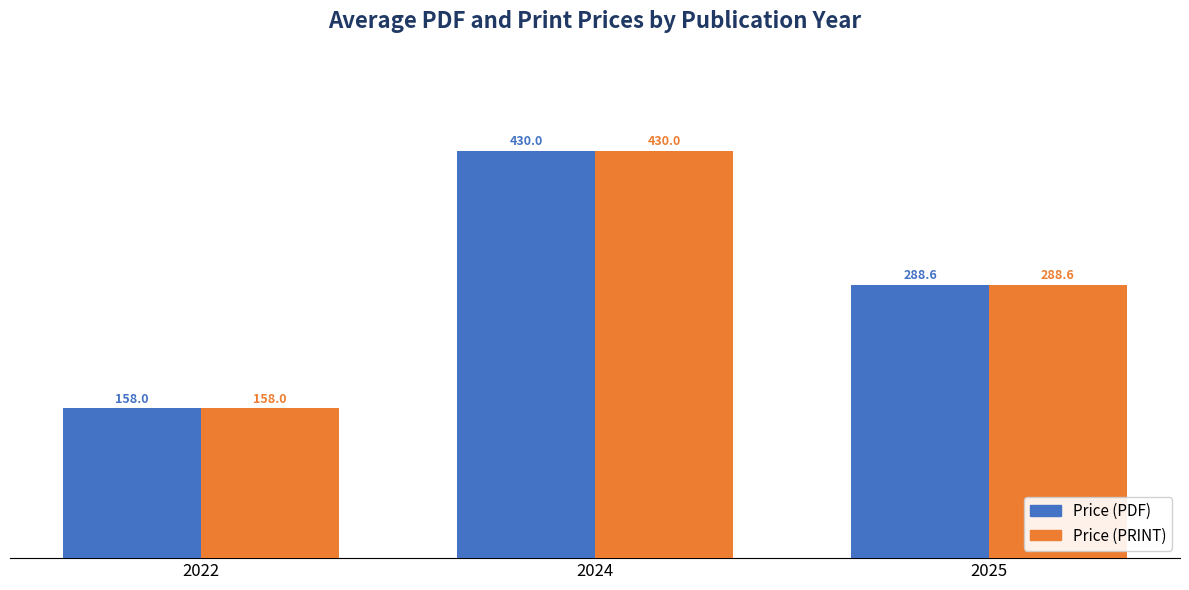

Read the Price (PDF) value at 2024.

430.0